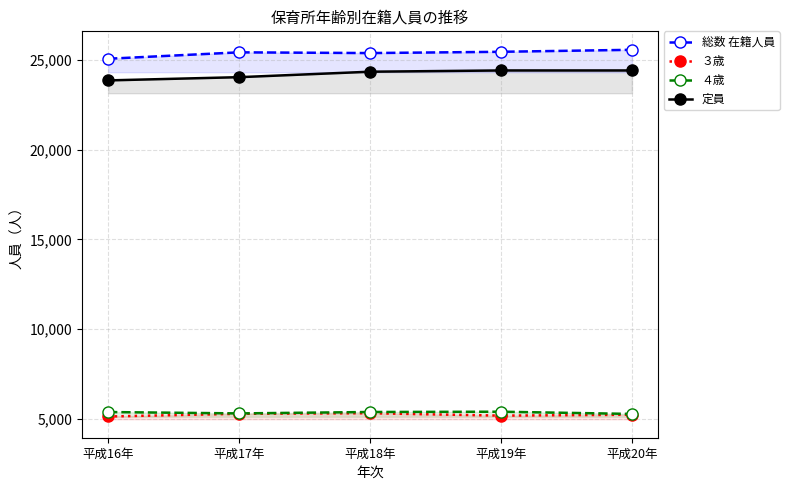

Which series has the largest range (max minus min)?

定員